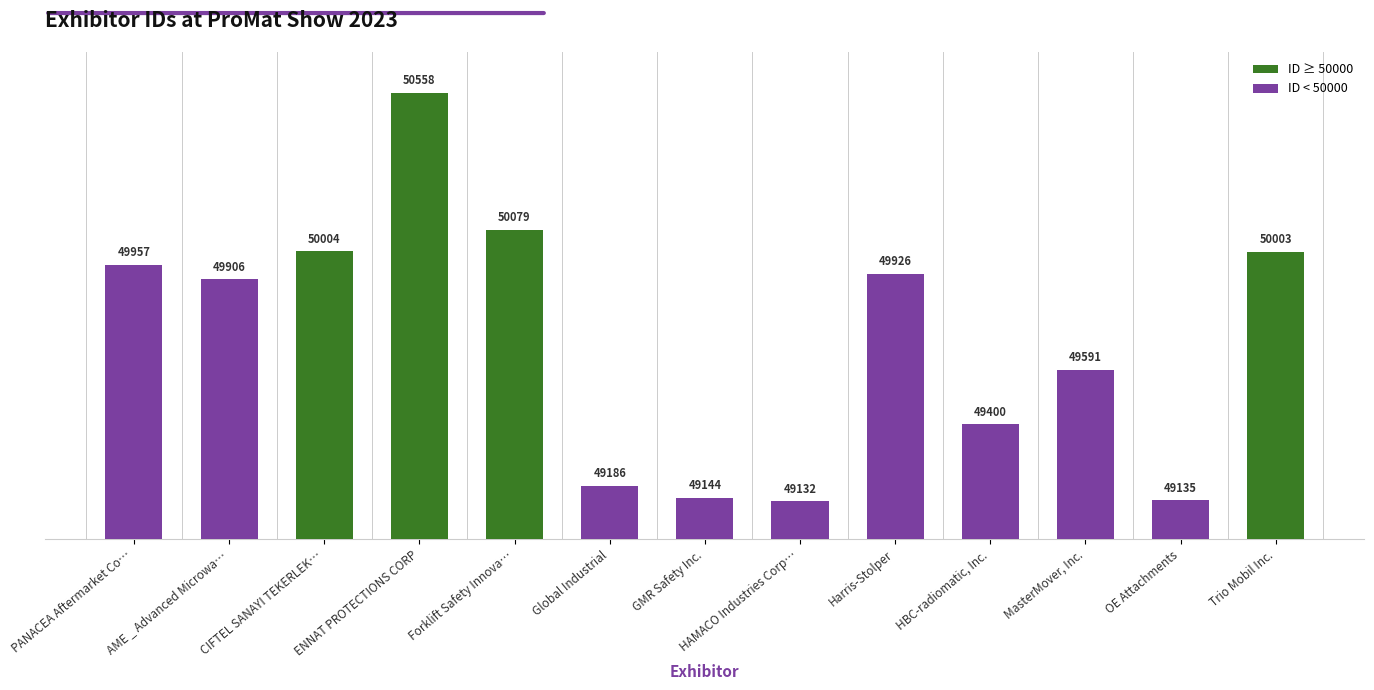

True or false: the data shows 28129 at Harris-Stolper.

False